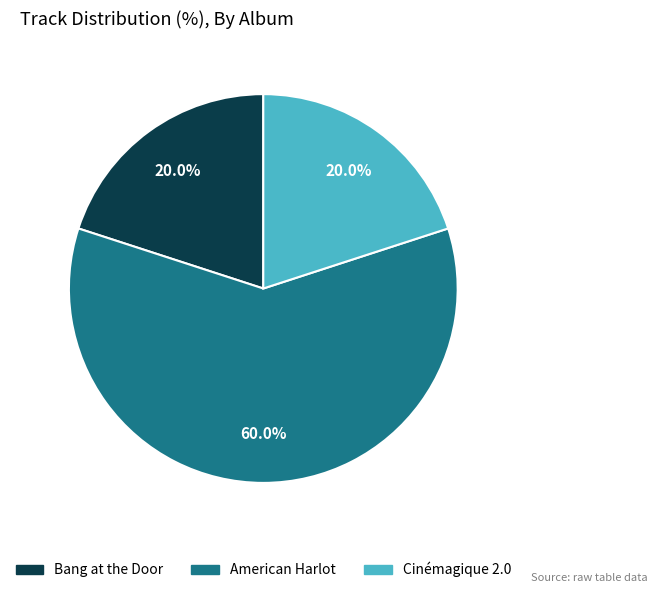

Which slice represents more than half of the pie?

American Harlot